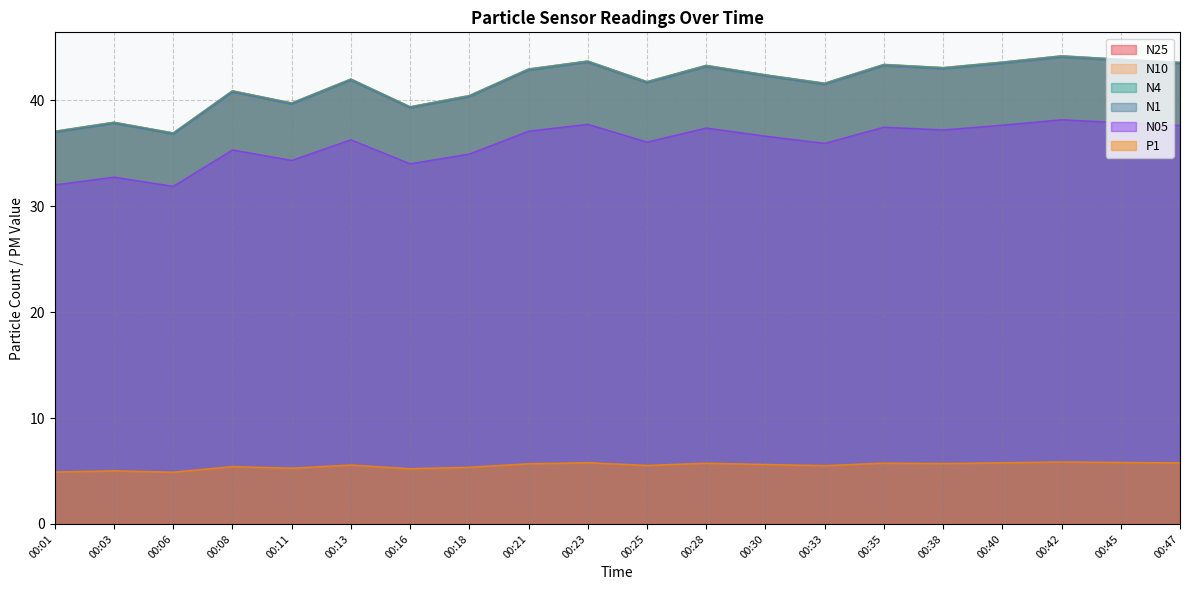

How many lines are shown in the chart?

6